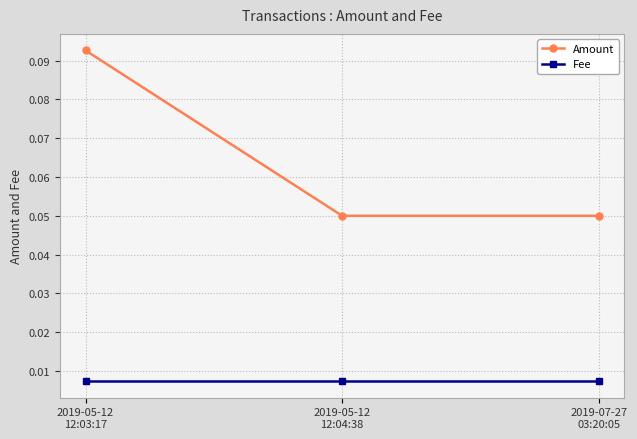

How many Amount values are between 0 and 1?

3